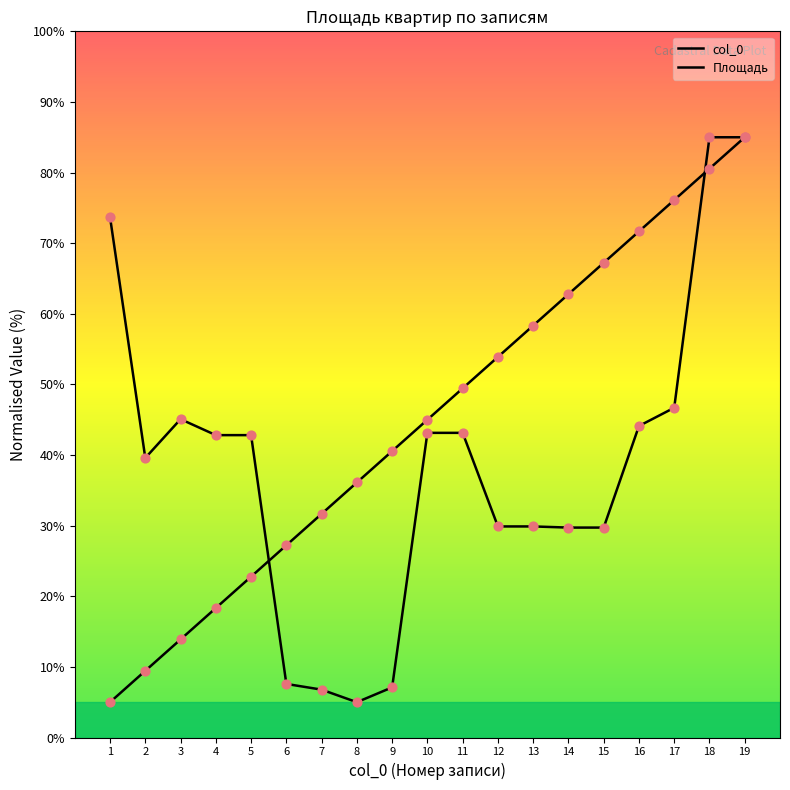

Does the chart have visible grid lines?

No